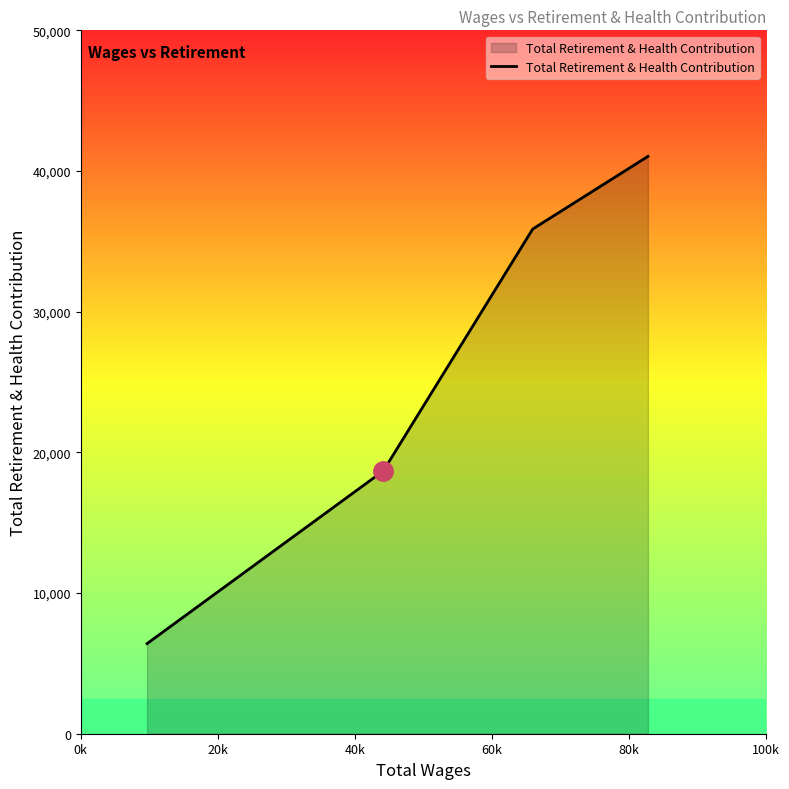

True or false: there are more than 2 points higher than both neighbors.

False